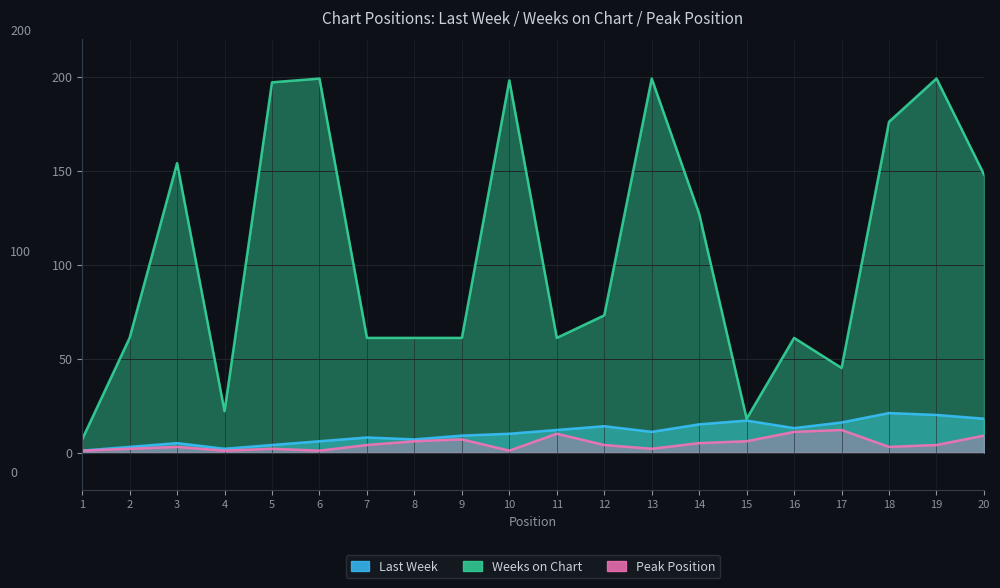

What are all the series names shown in the legend?

Last Week, Weeks on Chart, Peak Position